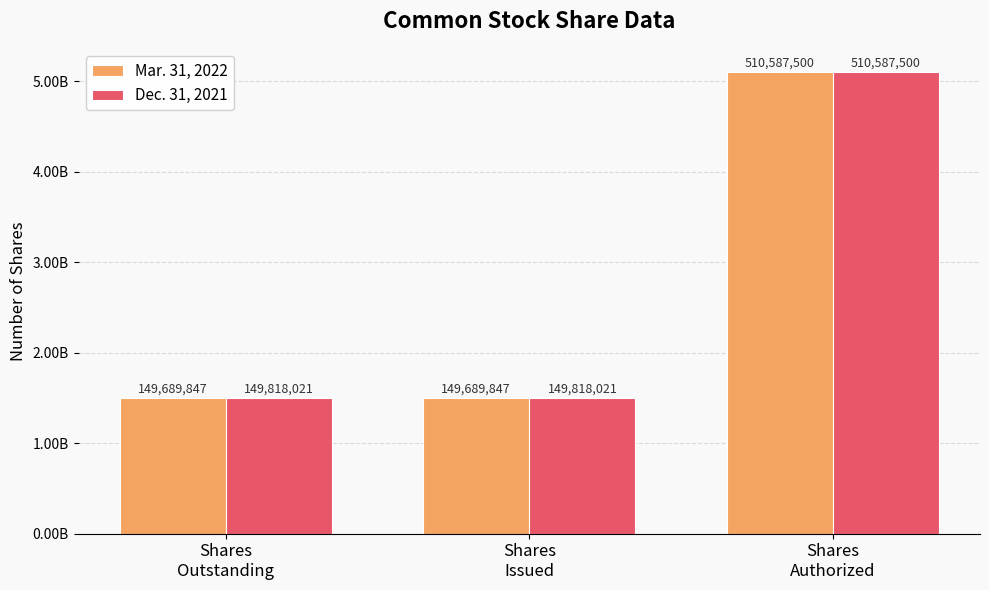

True or false: Mar. 31, 2022 has a value of 200265248 at Shares
Outstanding.

False